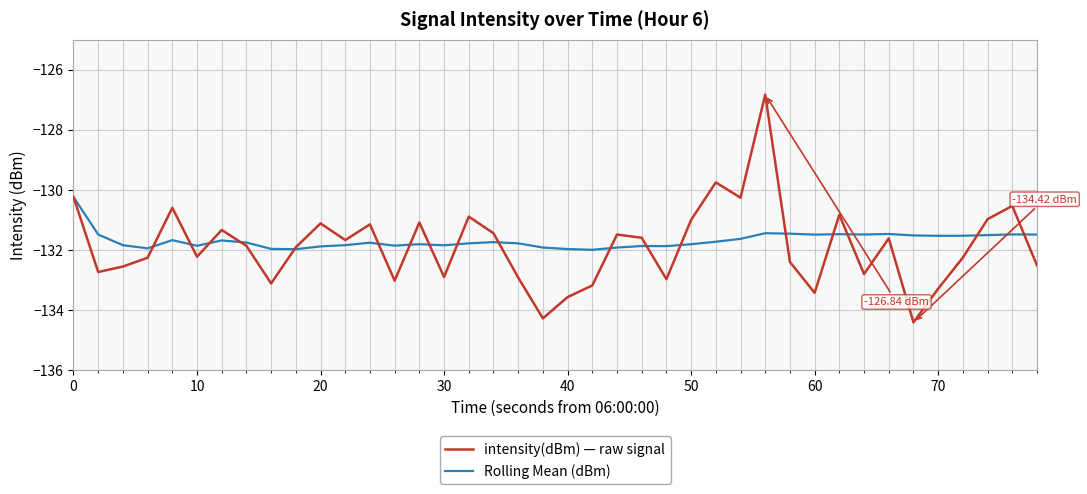

Rank the series by their maximum value, from highest to lowest.

intensity(dBm) — raw signal, Rolling Mean (dBm)